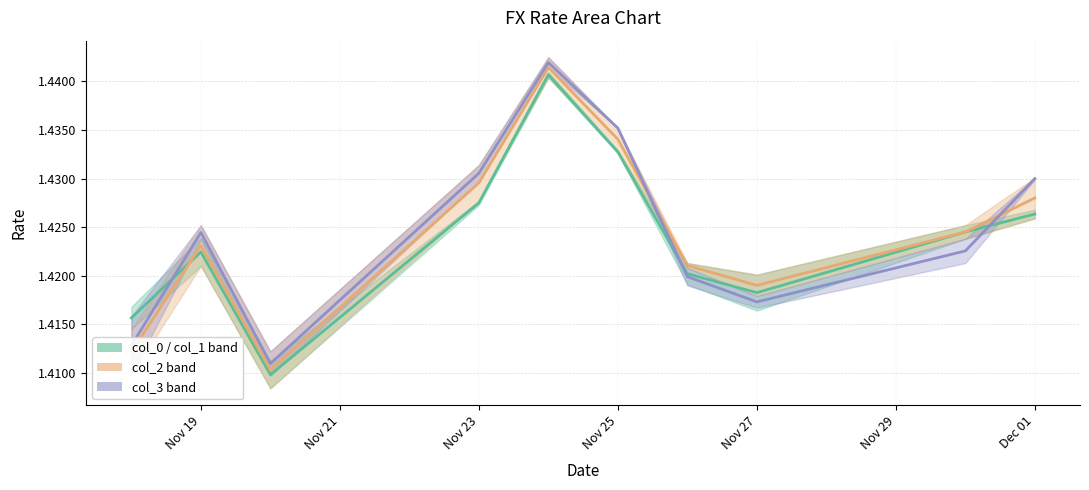

How many categories are shown in the chart?

10